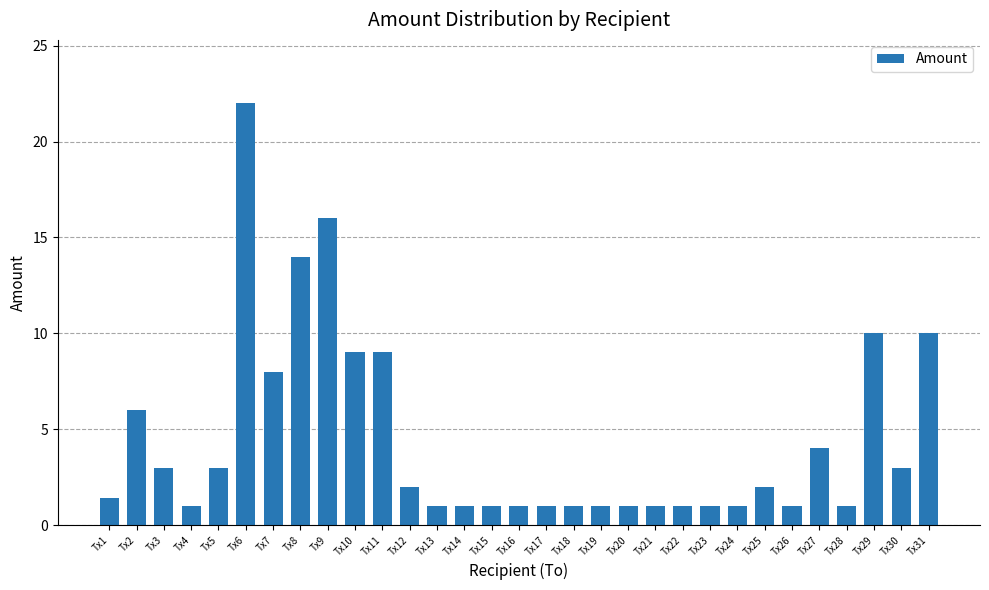

What is the maximum value shown in the chart?

22.0